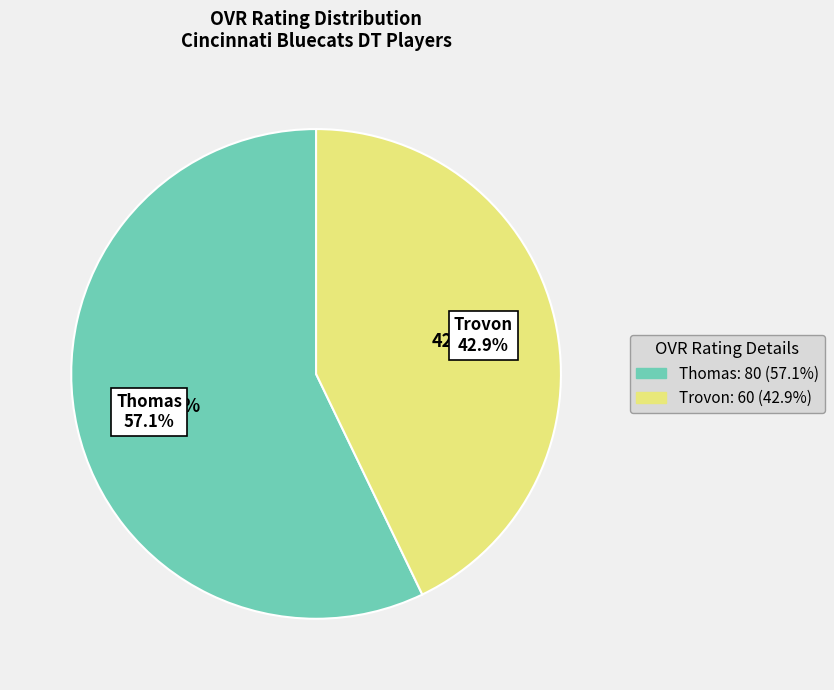

Is it true that Thomas is 72% of the pie?

False